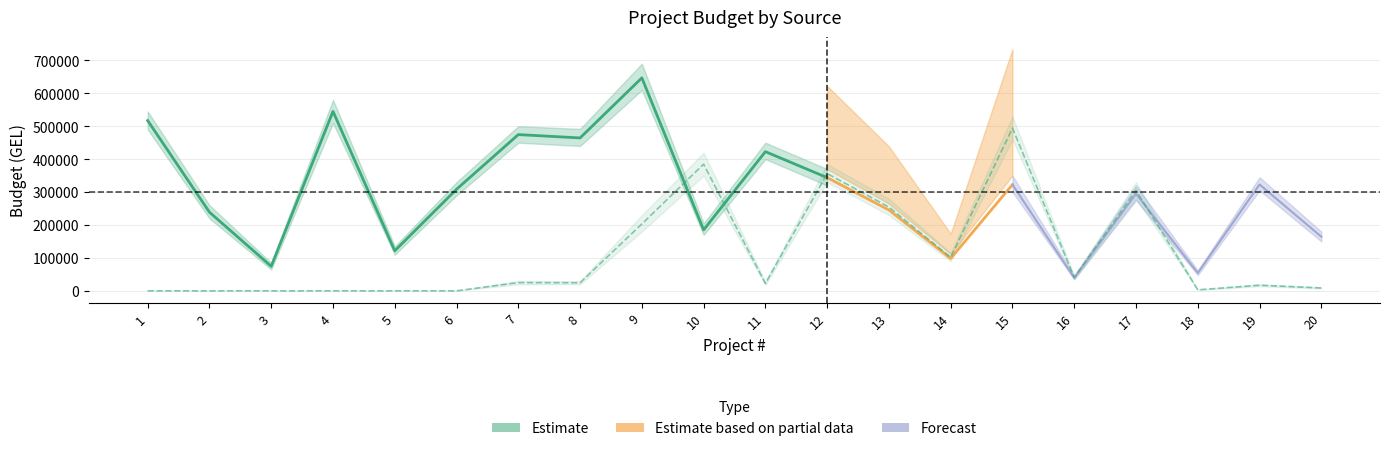

Between 10 and 4, which is larger?

4